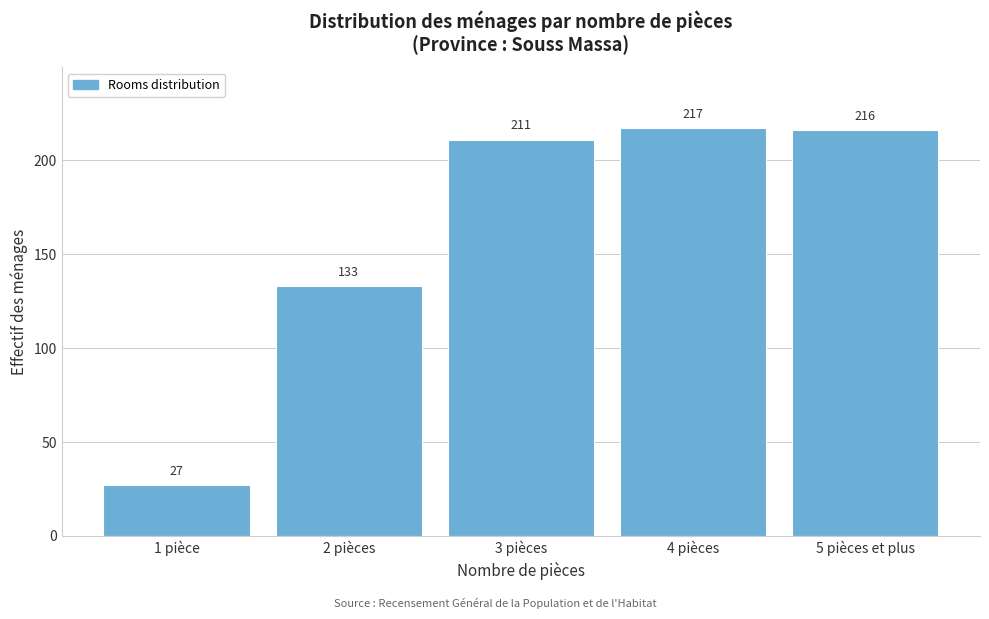

Reading left to right, list all the values displayed in this chart.

27	133	211	217	216